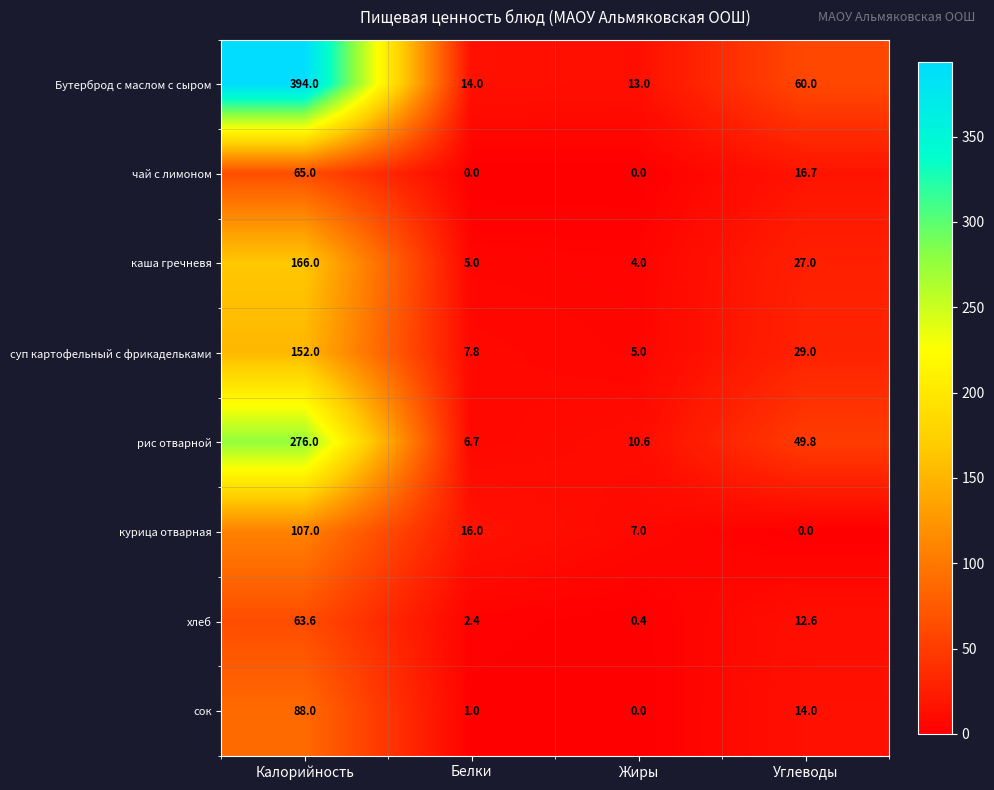

Which series has the widest spread of values?

Бутерброд с маслом с сыром